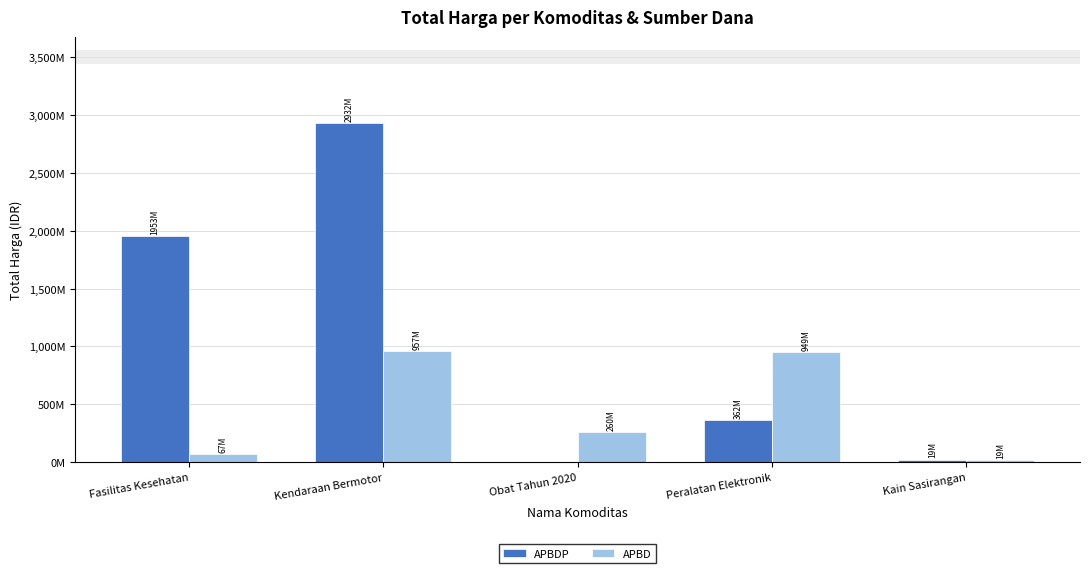

Does the chart contain stacked bars?

No